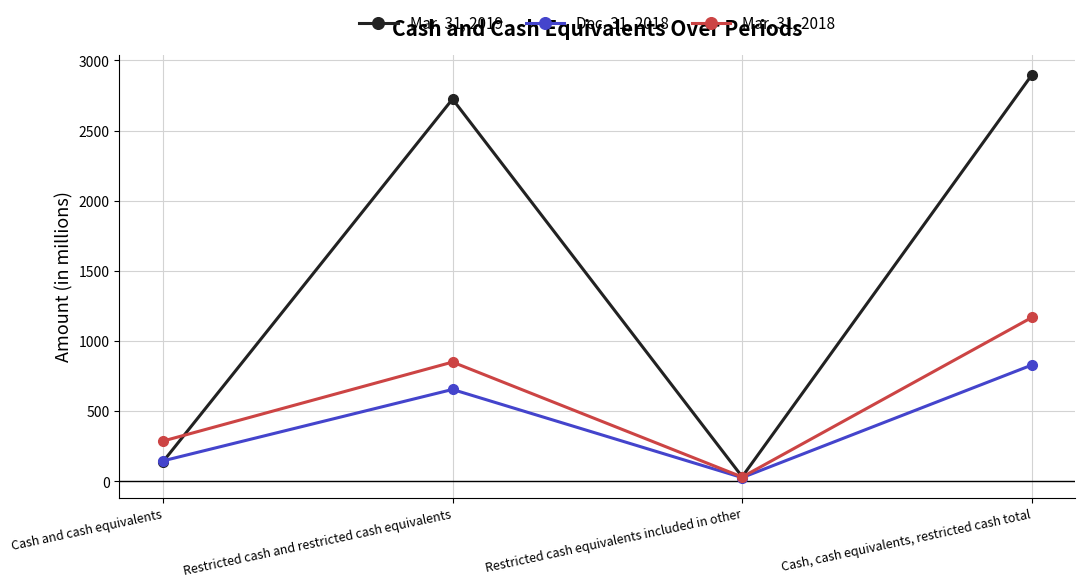

List the labels in order of Mar. 31, 2019 value, smallest first.

Restricted cash equivalents included in other, Cash and cash equivalents, Restricted cash and restricted cash equivalents, Cash, cash equivalents, restricted cash total